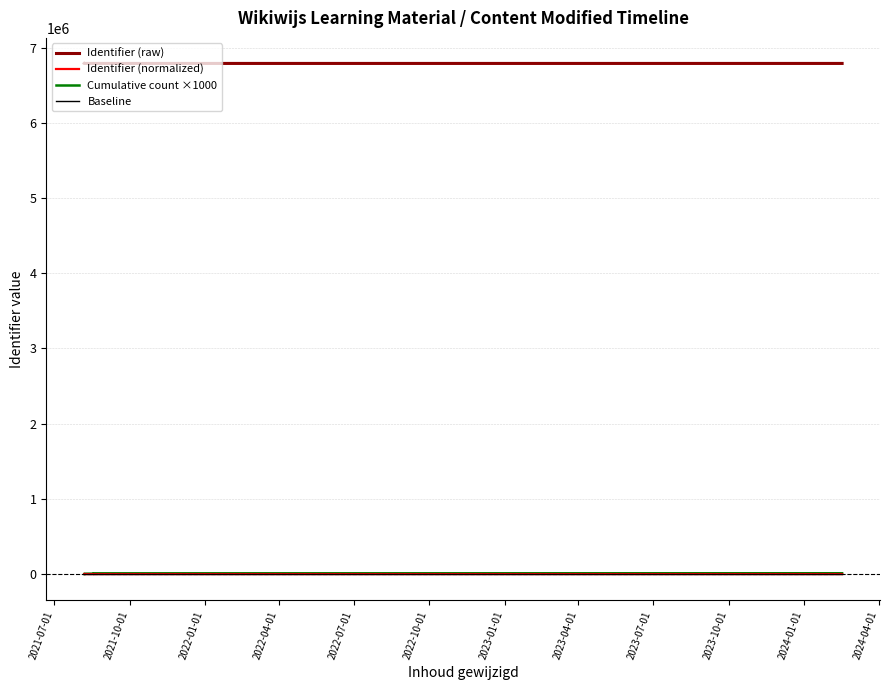

Reading left to right, extract all data points from this chart.

Identifier (raw): 6789012	6788996	6788992	6788994	6788984	6789008	6789010	6788989	6788991	6788984	6789000
Identifier (normalized): 28	12	8	10	0	24	26	5	7	0	16
Cumulative count ×1000: 1000	2000	3000	4000	5000	6000	7000	8000	9000	10000	11000
Baseline: 0	0	0	0	0	0	0	0	0	0	0